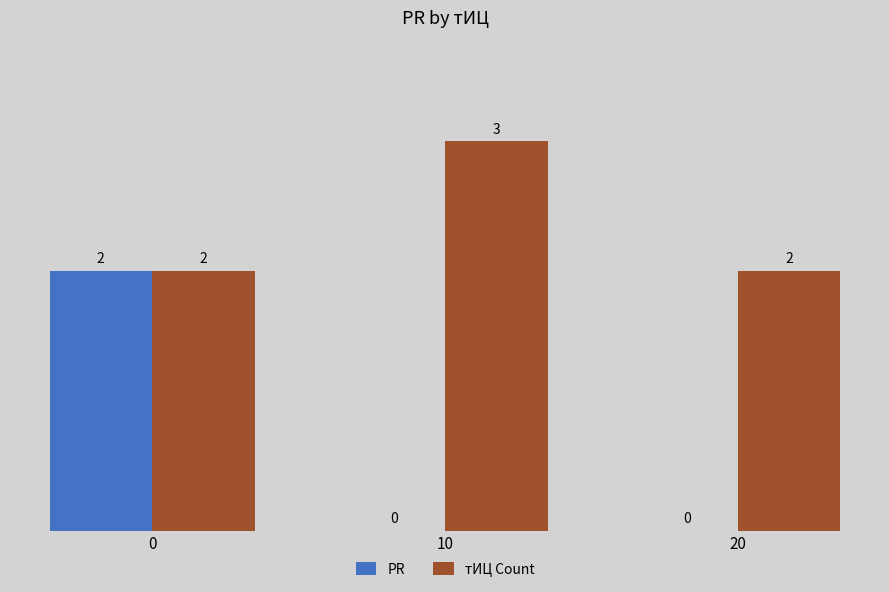

What is the sum of all тИЦ Count values?

7